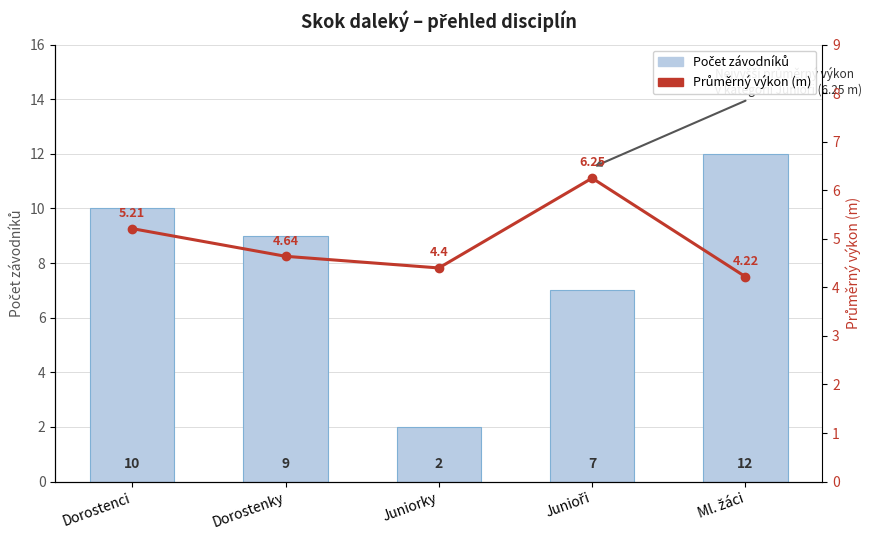

At how many categories does at least one series exceed 11?

1